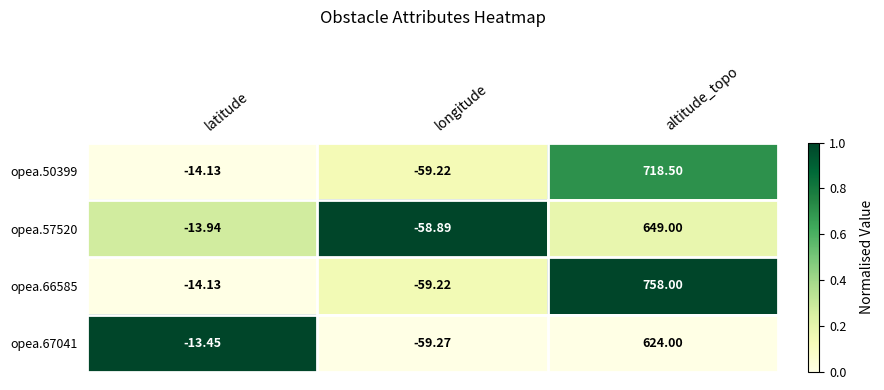

How many categories are shown in the chart?

3